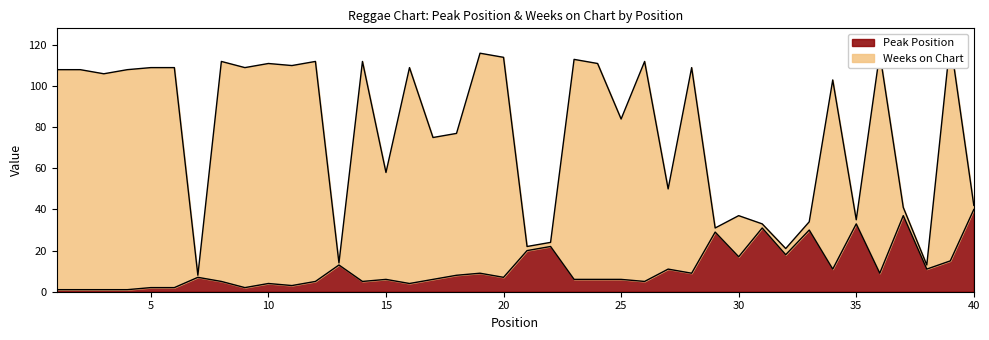

Between 12 and 4, which is larger?

12